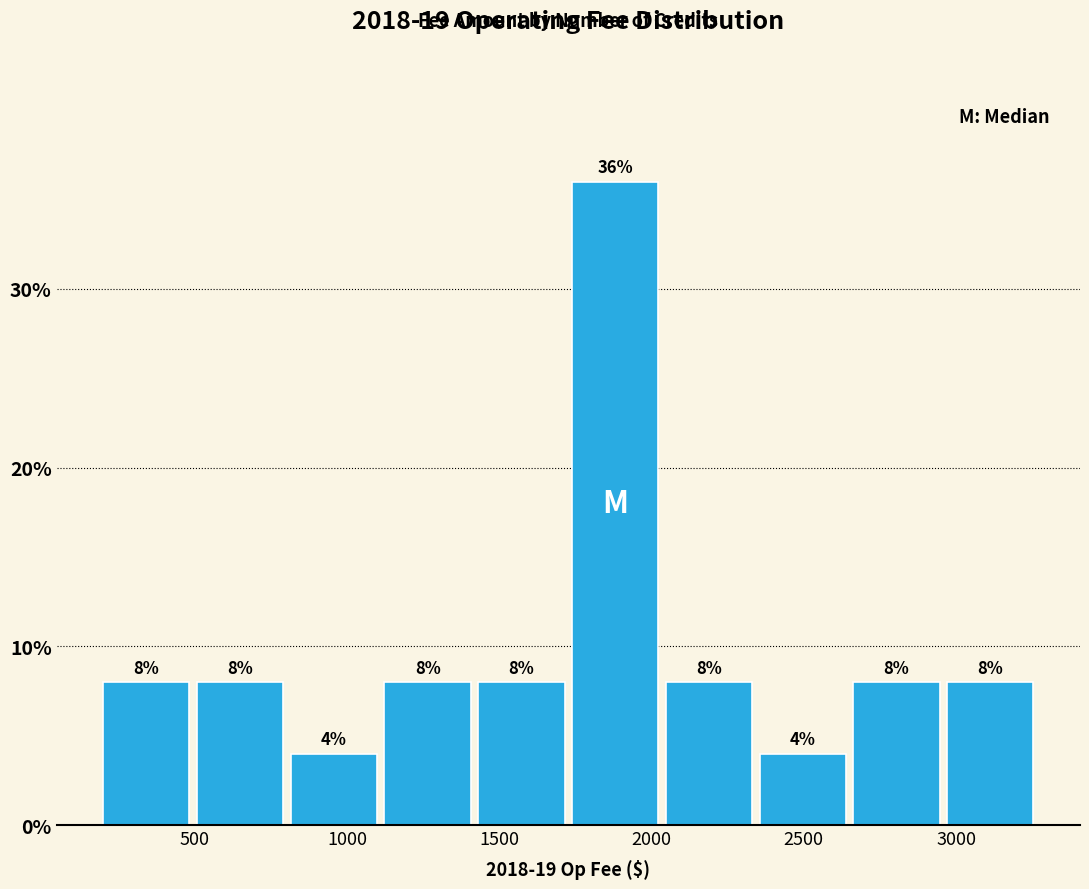

Which range on the x-axis has the tallest bar?

1750 to 2050